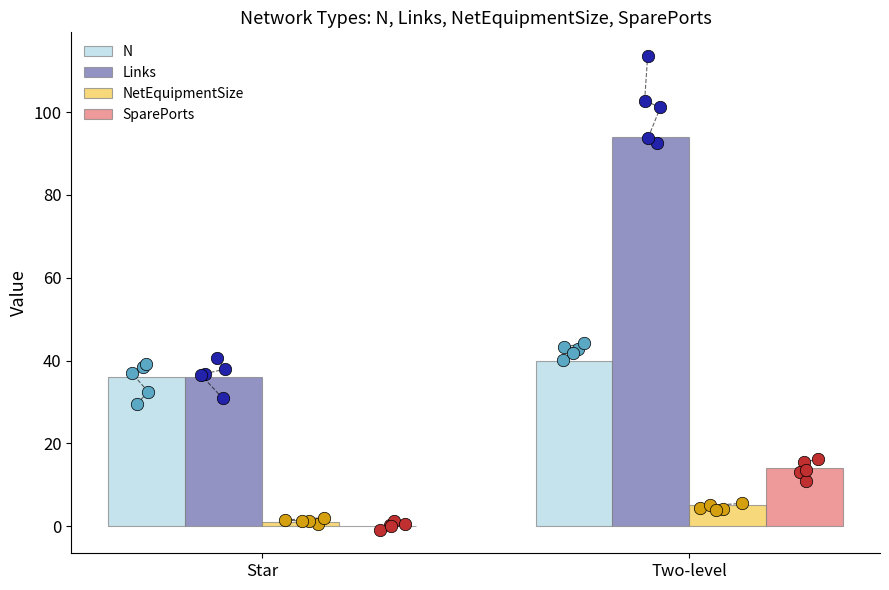

Which series has the largest total across all categories?

Links